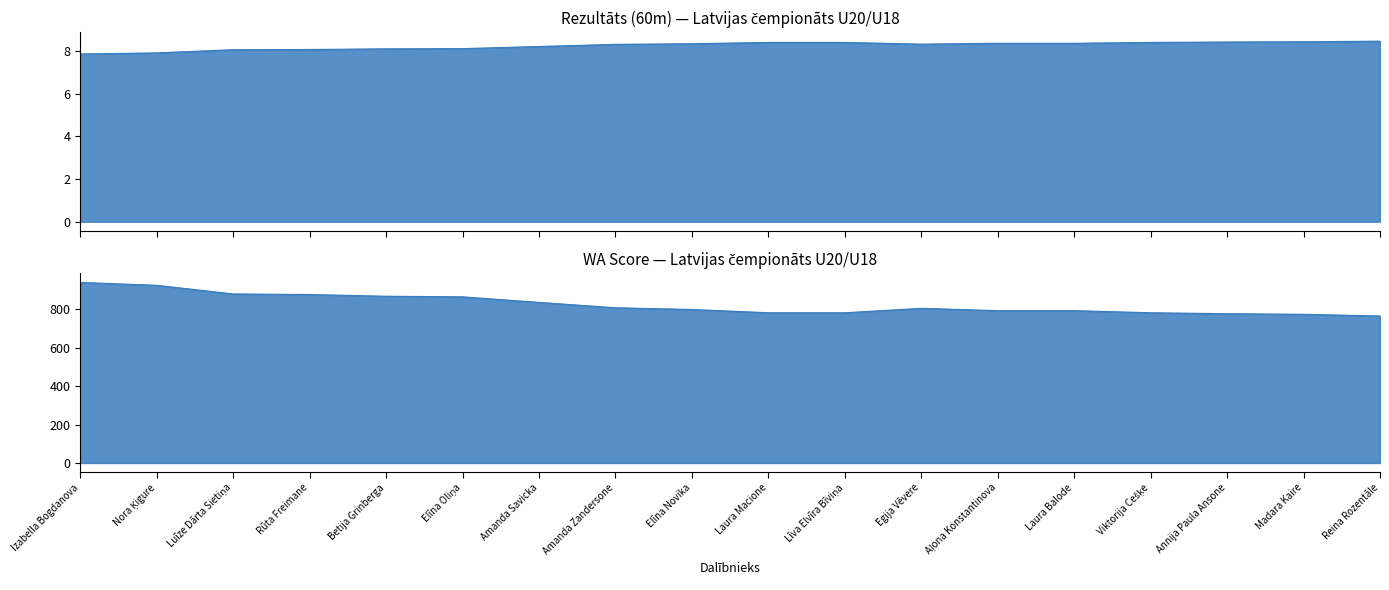

True or false: WA has more than 1 points higher than both neighbors.

False